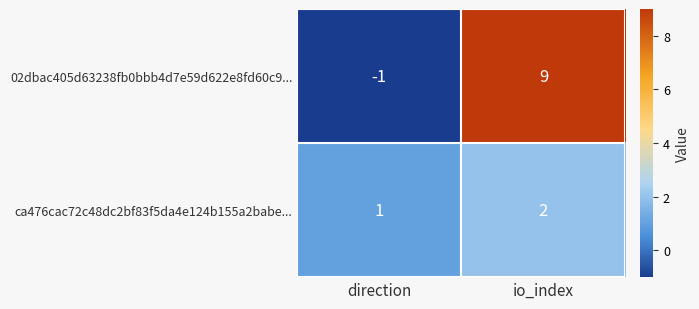

True or false: ca476cac72c48dc2bf83f5da4e124b155a2babe... has a value of 2 at io_index.

True